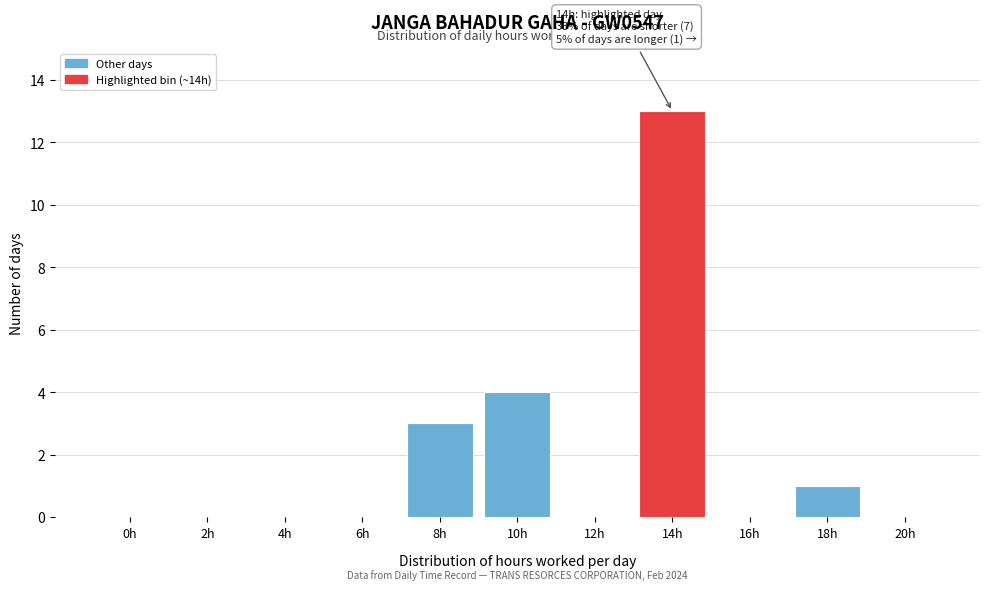

Reading left to right, list all the values displayed in this chart.

0h=0	2h=0	4h=0	6h=0	8h=3	10h=4	12h=0	14h=13	16h=0	18h=1	20h=0